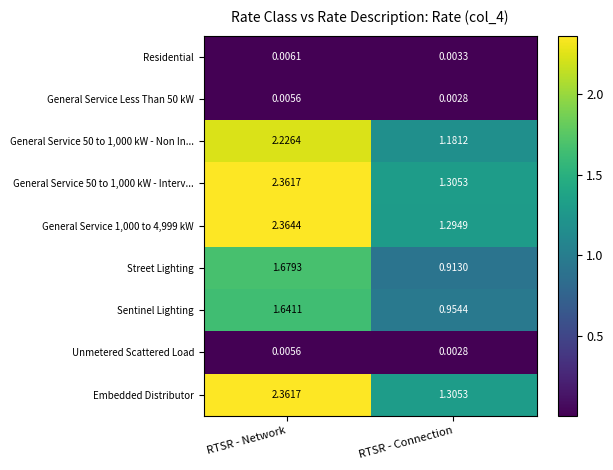

Between RTSR - Network and RTSR - Connection, which series saw the biggest shift?

General Service 1,000 to 4,999 kW